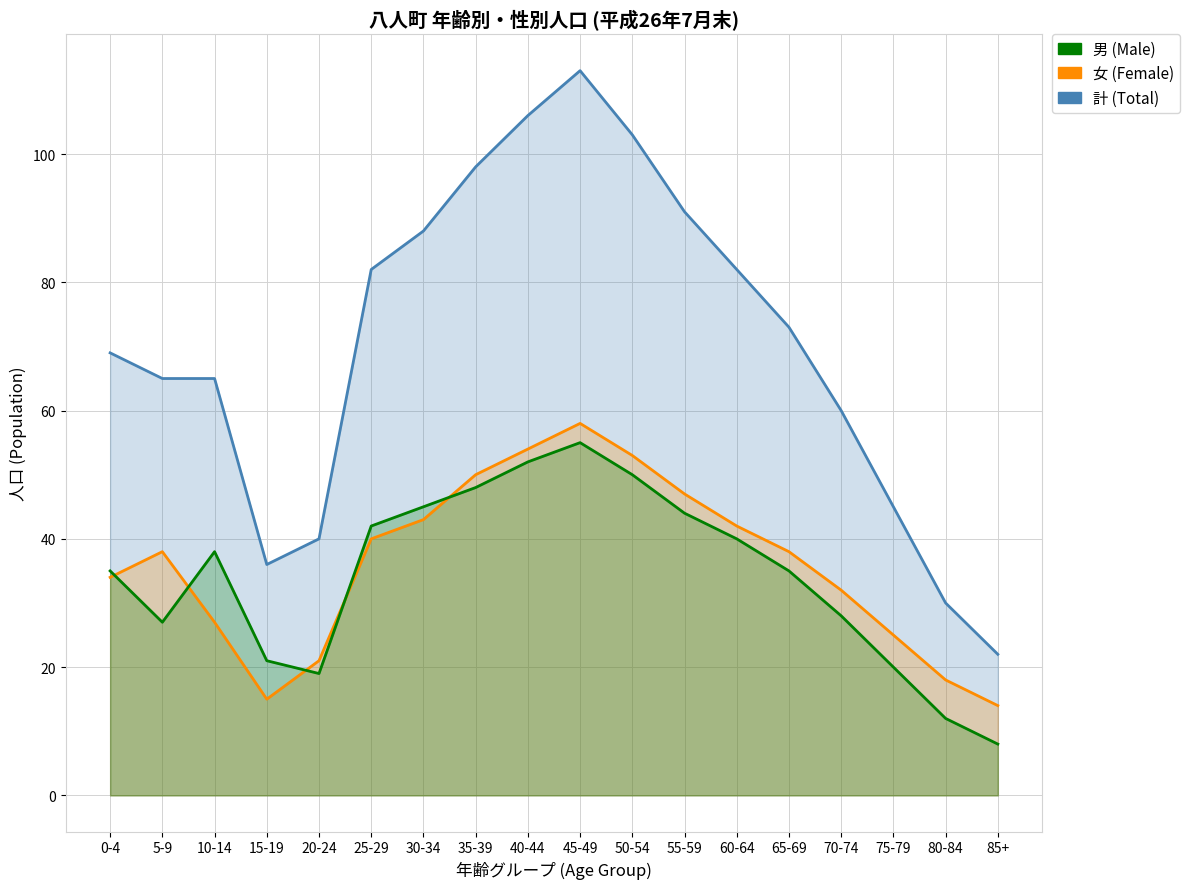

What is the highest value of the 計 (Total) series?

113